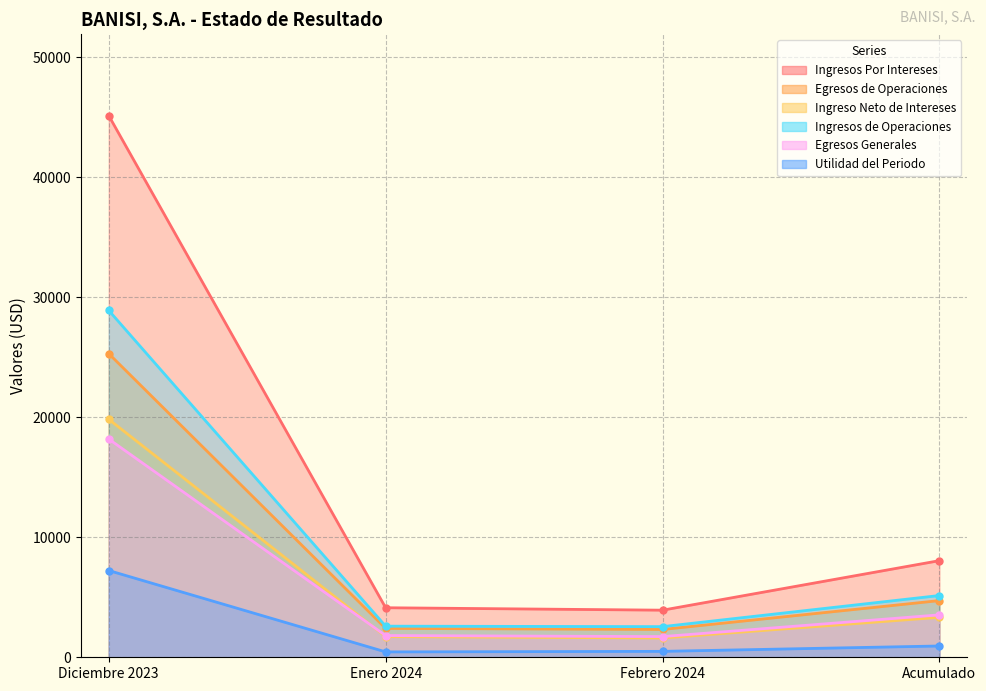

At which category does the chart reach its minimum across all series?

Enero 2024